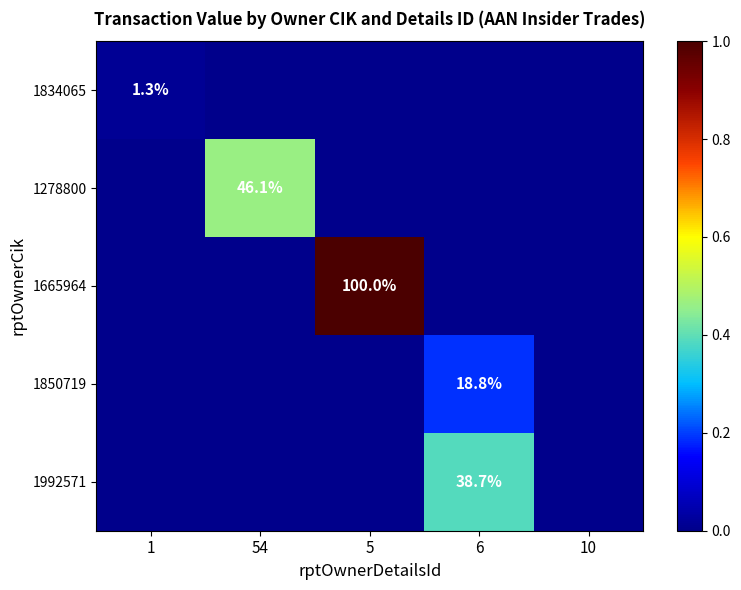

Is it true that 1665964 equals 152.4 at 5?

False